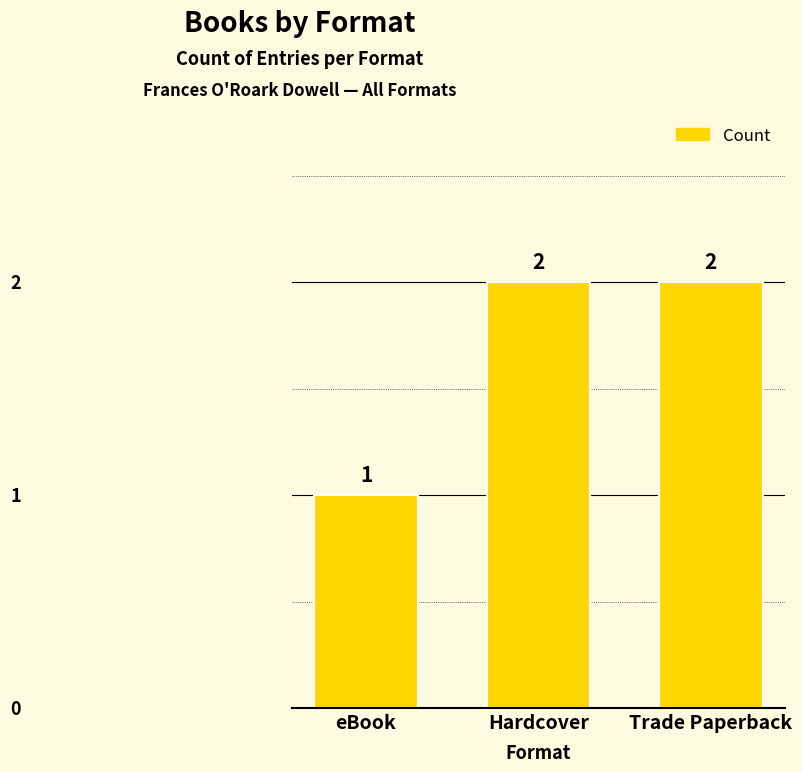

What is the approximate value at Hardcover?

2